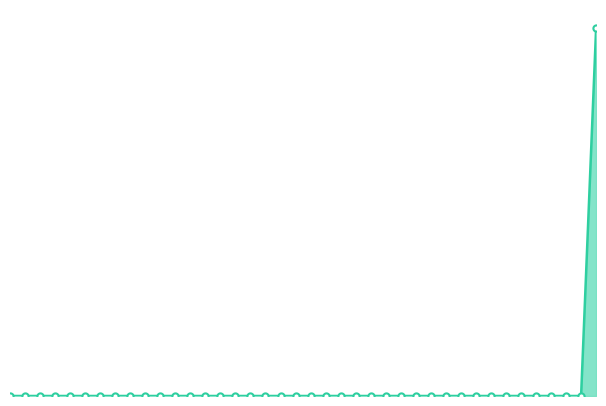

What is the total value across all series at 31?

50.3